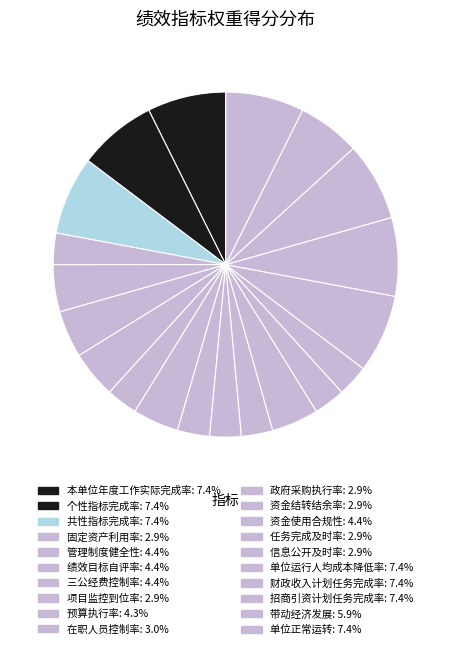

What is the smallest slice in the pie chart?

固定资产利用率